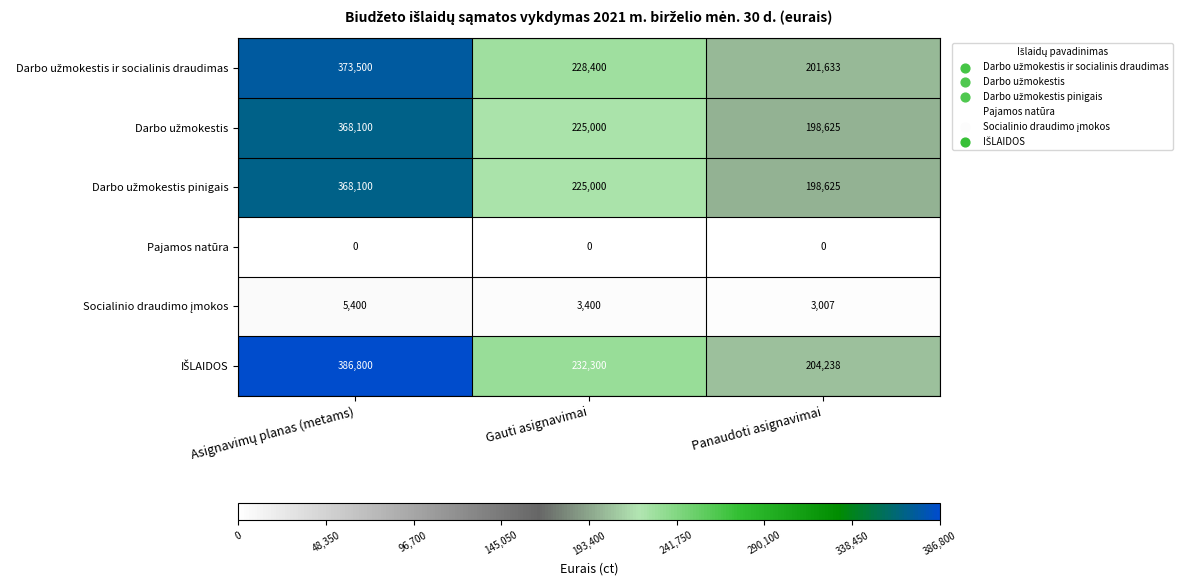

What is the difference between the highest and lowest values at Gauti asignavimai?

232300